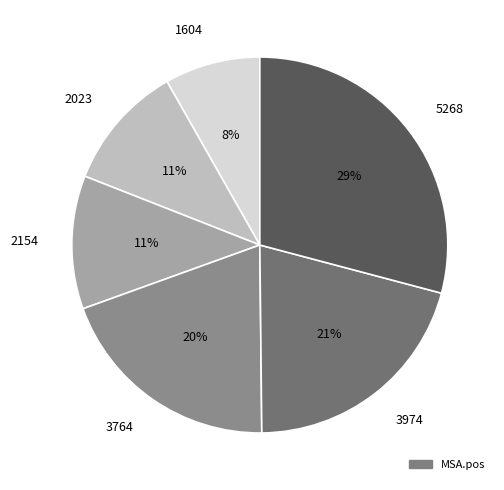

To the nearest percent, what percentage of the pie is 5268?

29%